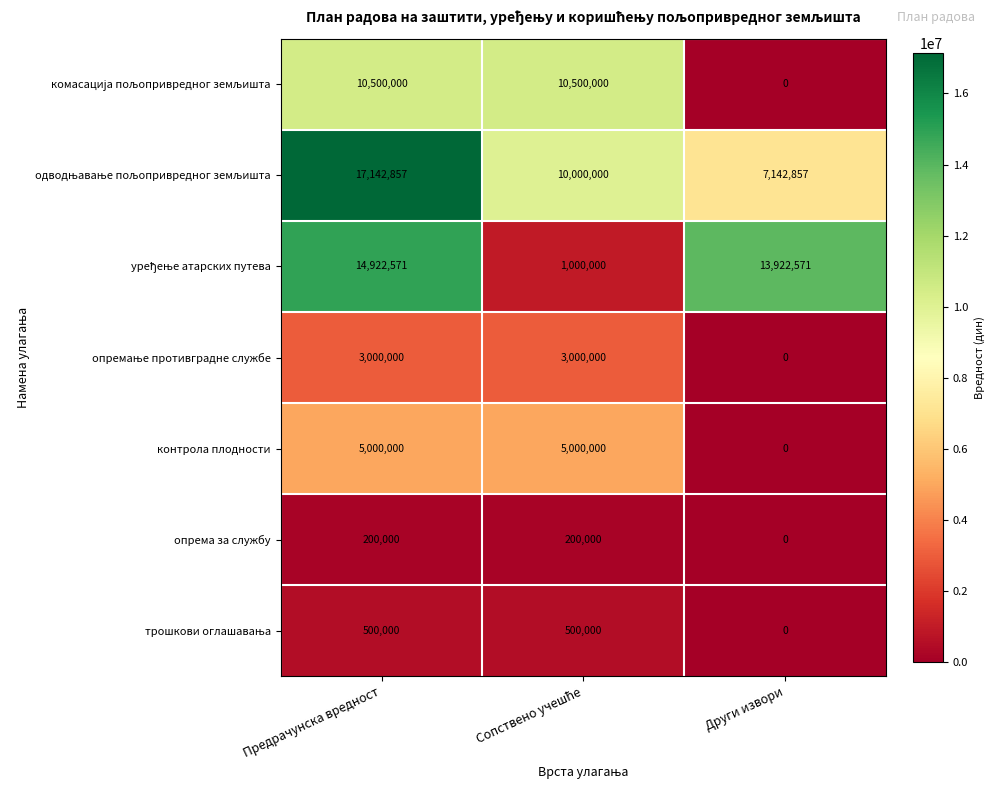

What is the total value across all series at Други извори?

21065428